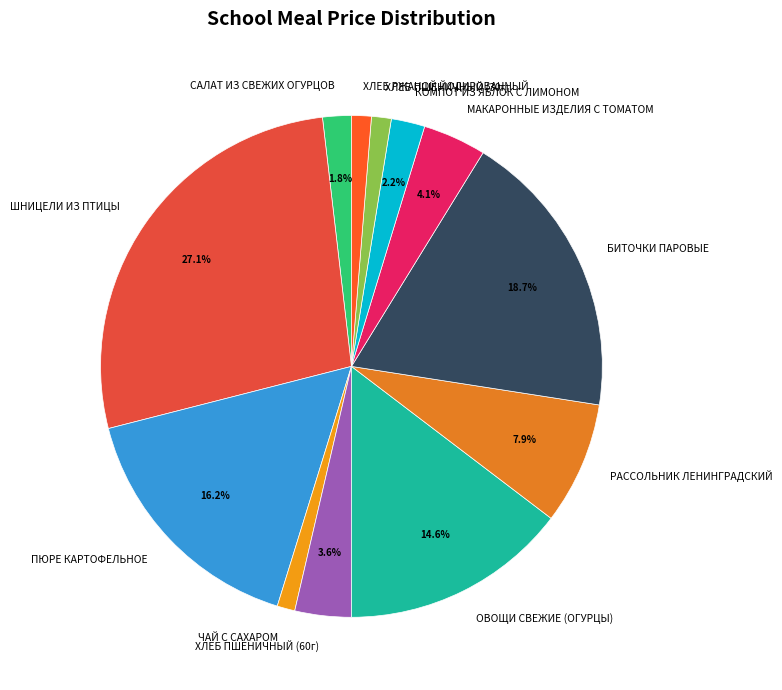

What is the largest slice in the pie chart?

ШНИЦЕЛИ ИЗ ПТИЦЫ